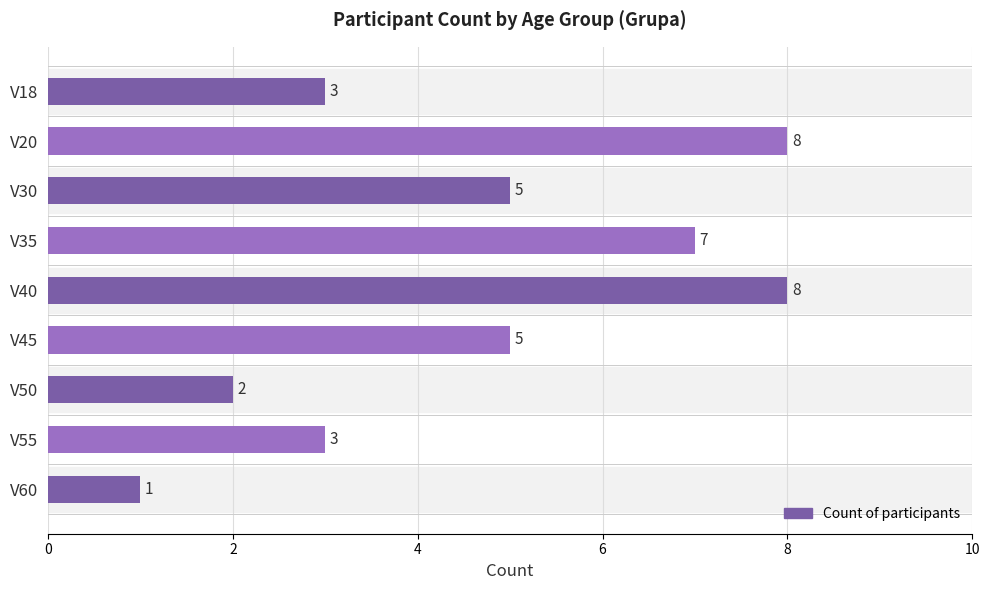

What is the sum of all values?

42